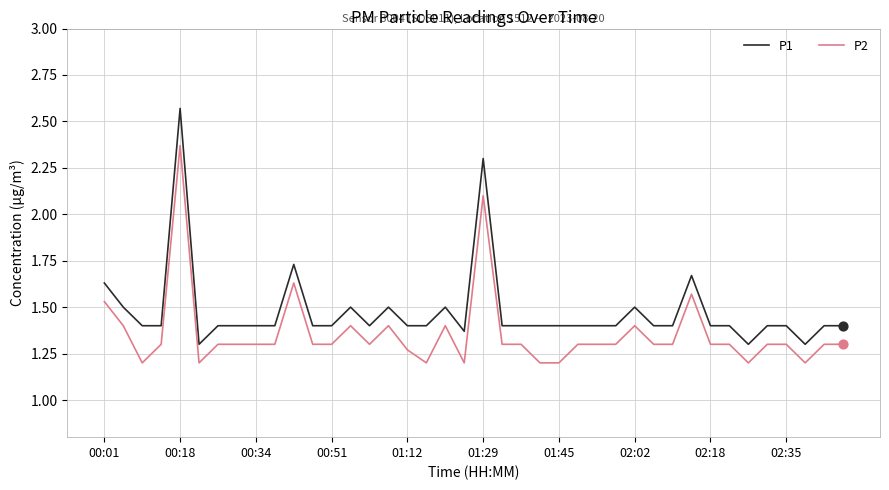

Rank the series by their average value, from highest to lowest.

P1, P2